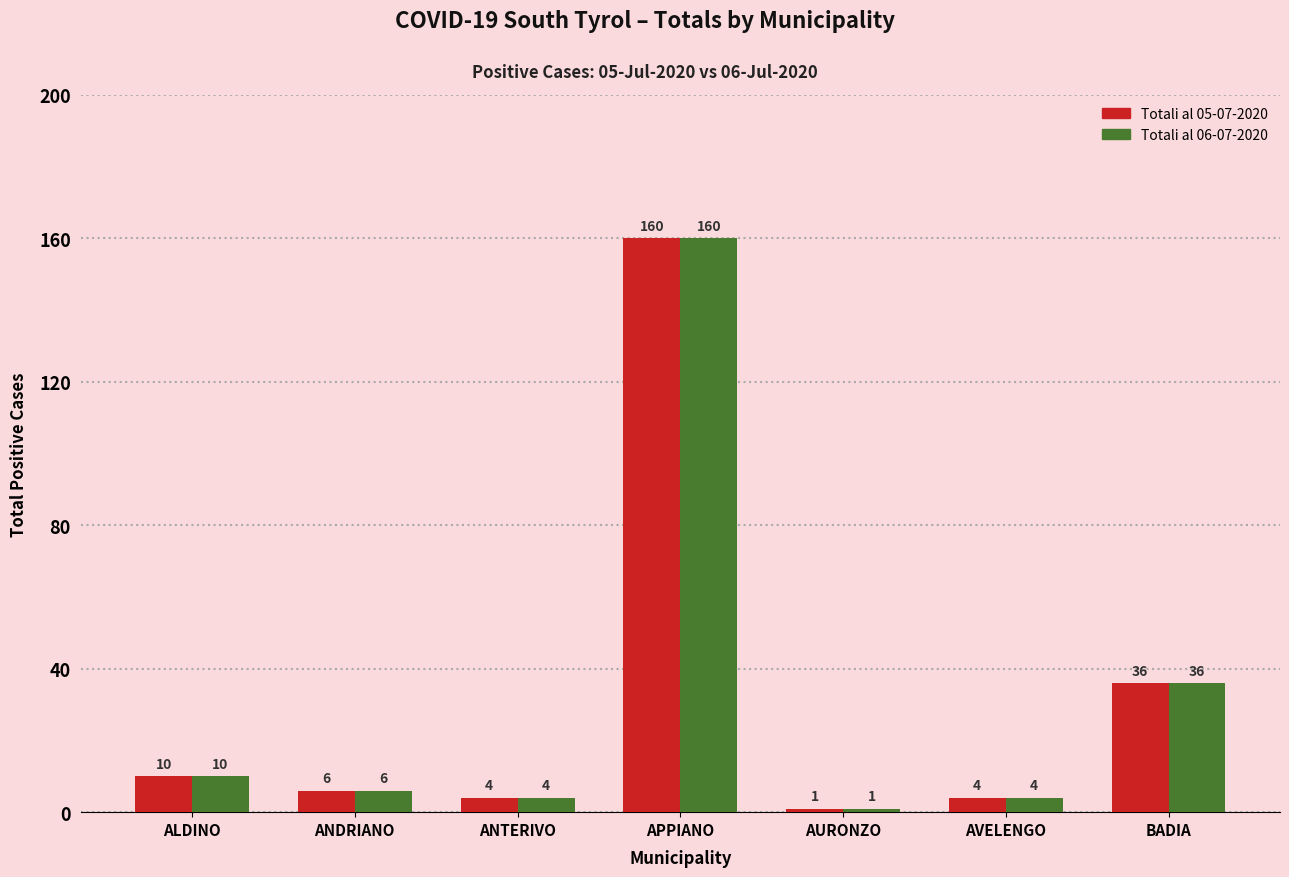

What is the maximum value shown in the chart?

160